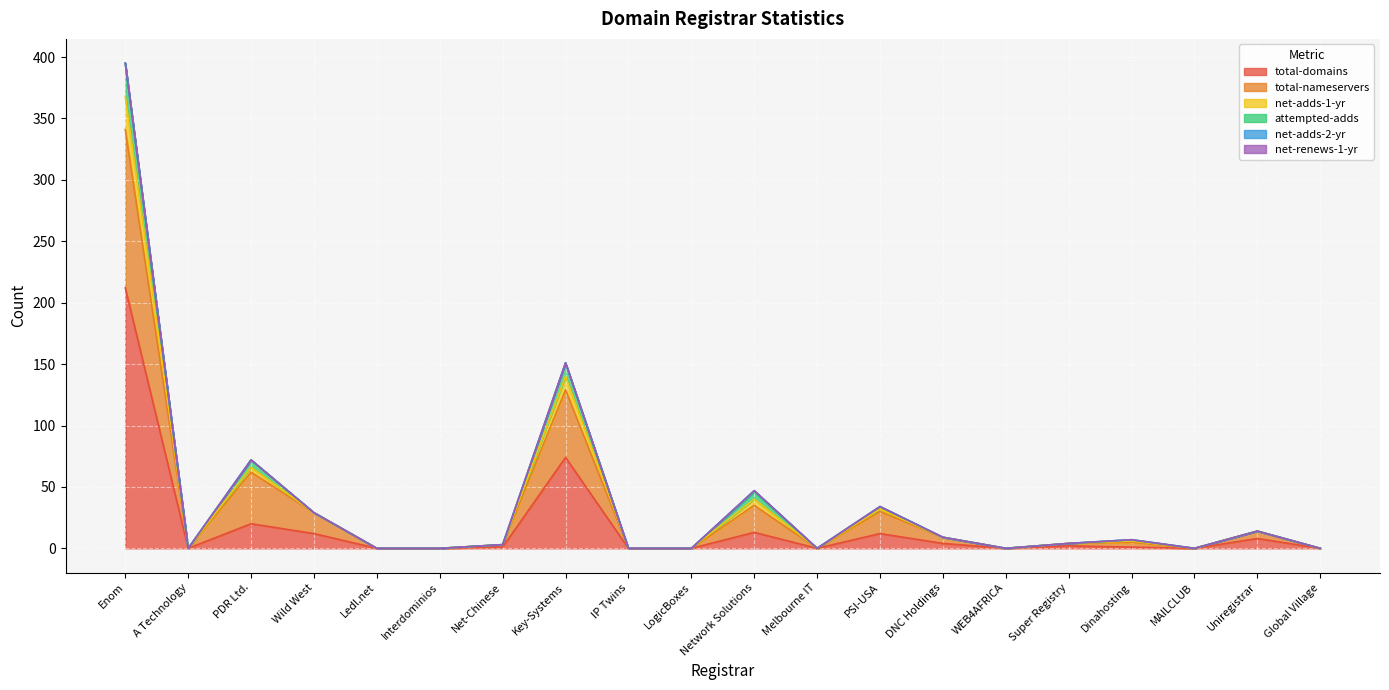

True or false: total-domains has a value of 86 at Interdominios.

False